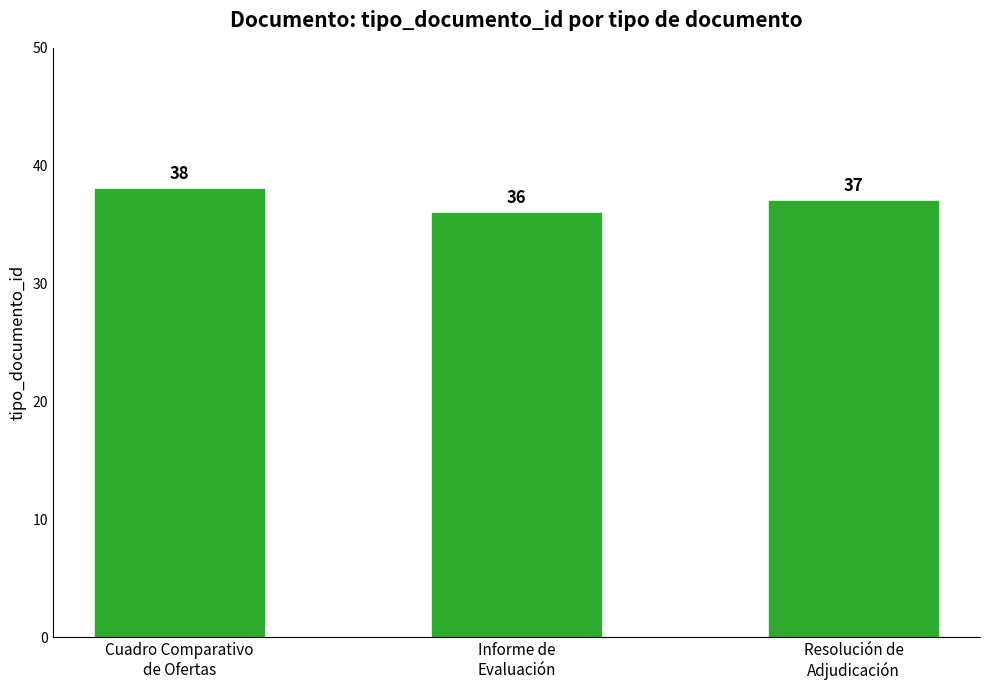

Which label corresponds to the smallest value in the chart?

Informe de
Evaluación